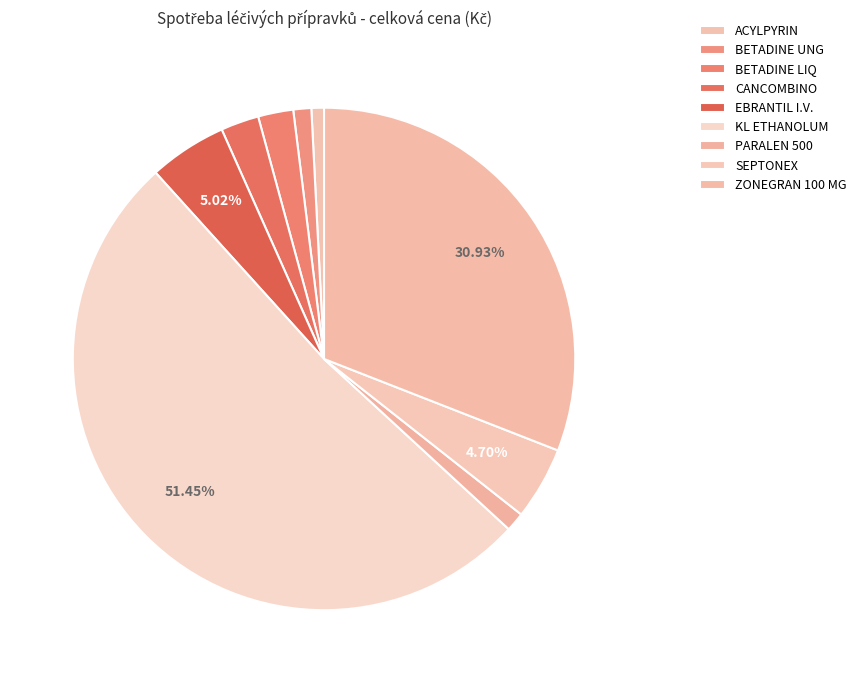

How many segments does this pie chart have?

9